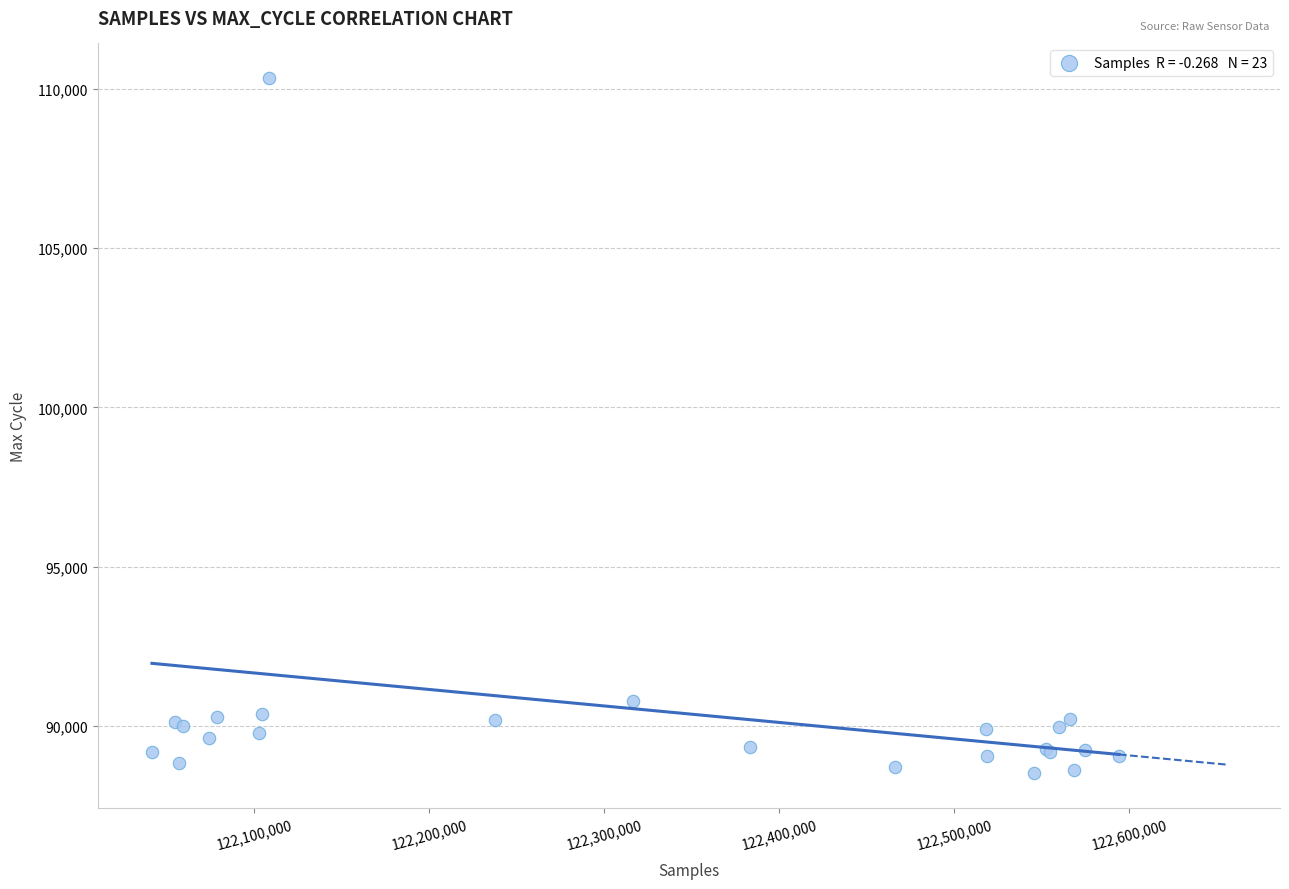

What Y value in the scatter plot is closest to 99432?

90794